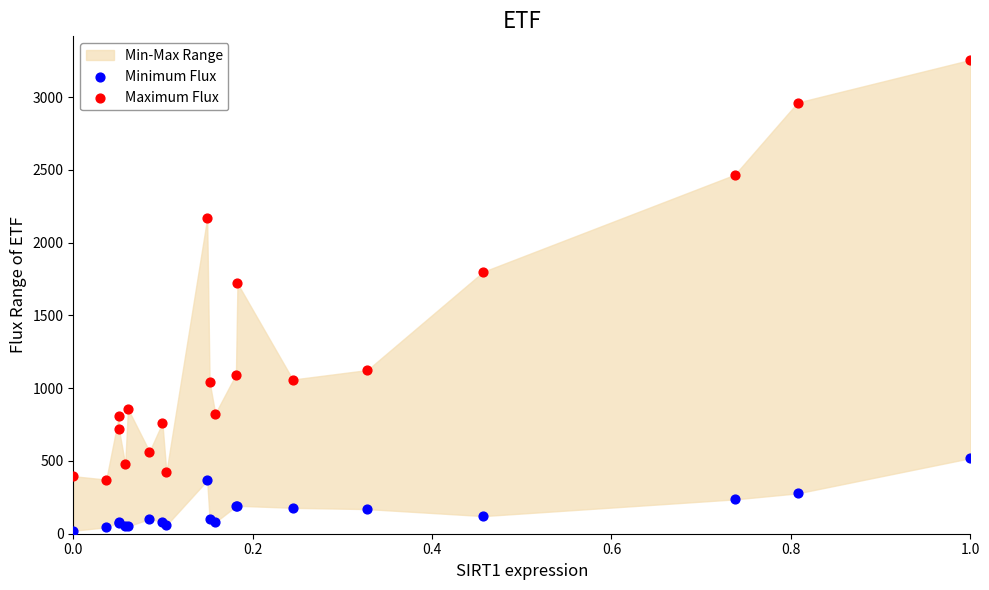

Which series reaches the maximum Y coordinate?

Maximum Flux